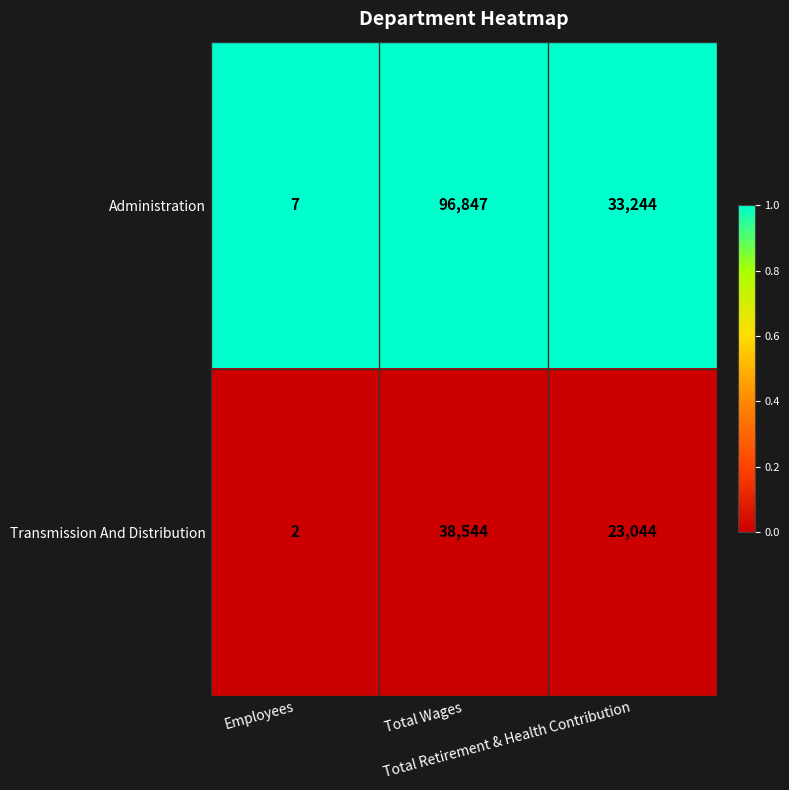

What is the spread (max minus min) of values at Total Wages?

58303